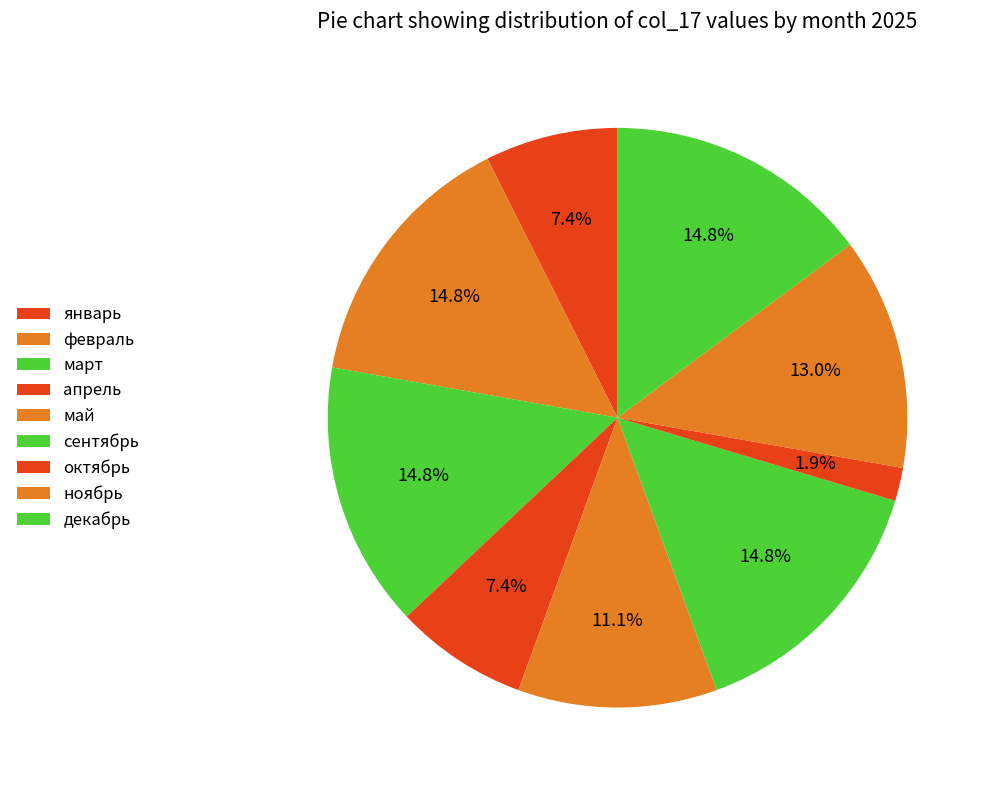

Which category has the smallest portion of the pie?

январь